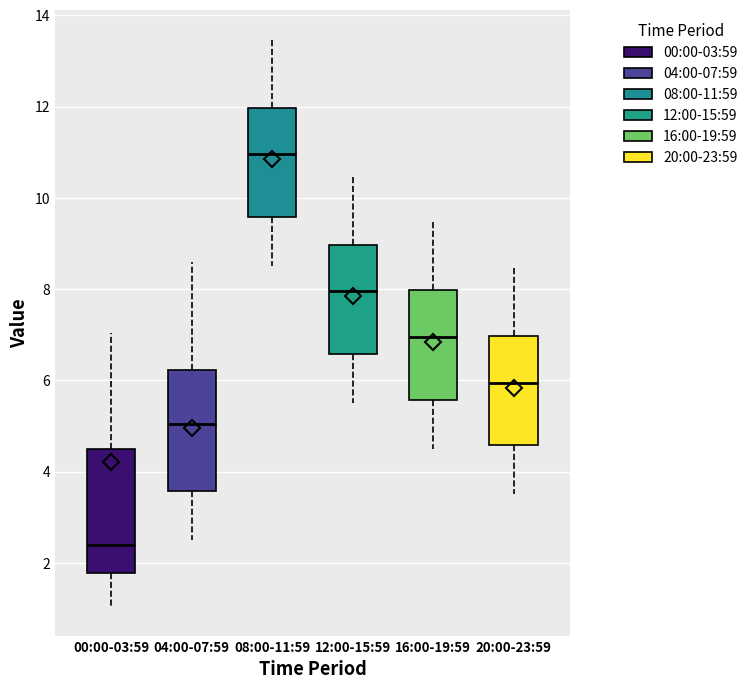

Reading left to right, transcribe this box plot: for each box, give where its median line is, the range the box spans, and where its two whiskers end, as read against the y-axis. The values are not printed on the chart, so give them approximately, as read against the axis.

00:00-03:59: median 2.4, box 1.8 to 4.4, whiskers 1.0 to 7.0
04:00-07:59: median 5.0, box 3.6 to 6.2, whiskers 2.6 to 8.6
08:00-11:59: median 11.0, box 9.6 to 12.0, whiskers 8.6 to 13.6
12:00-15:59: median 8.0, box 6.6 to 9.0, whiskers 5.6 to 10.6
16:00-19:59: median 7.0, box 5.6 to 8.0, whiskers 4.6 to 9.6
20:00-23:59: median 6.0, box 4.6 to 7.0, whiskers 3.6 to 8.6